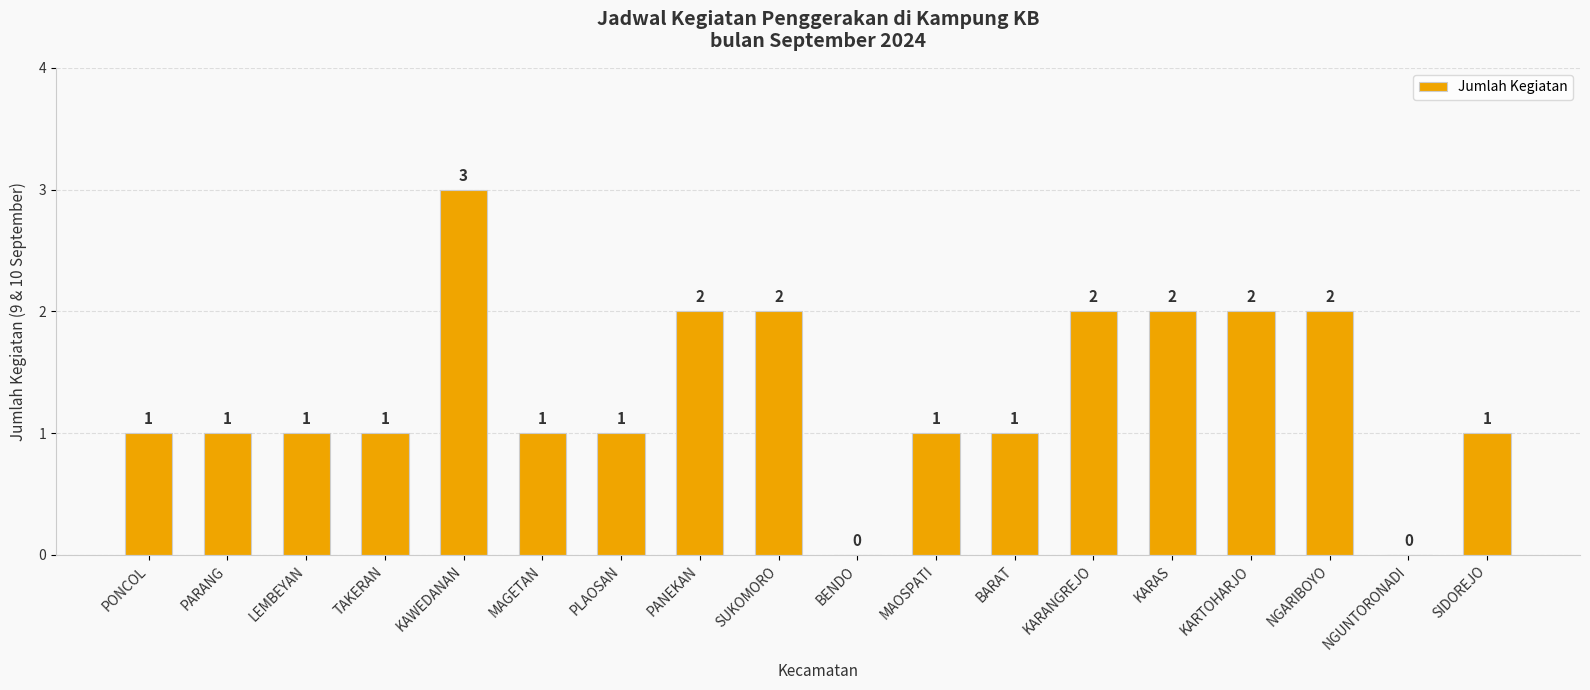

What is the difference between the values at KARTOHARJO and PARANG?

1